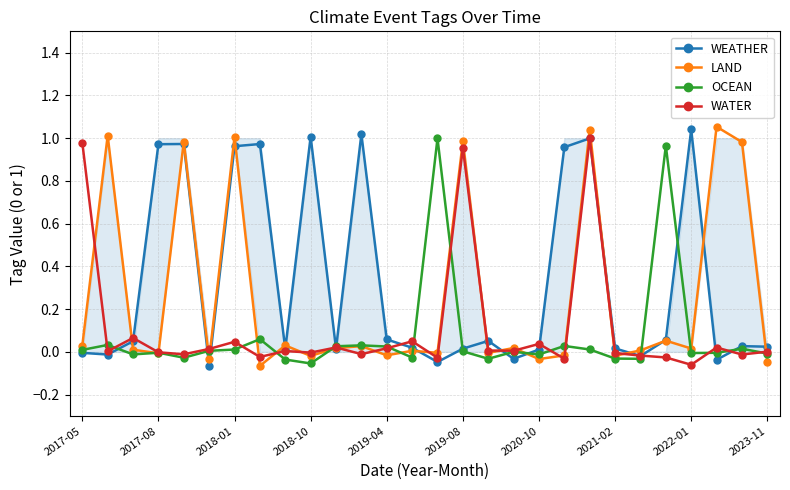

Rank the series at 10 from highest to lowest value.

OCEAN, WATER, LAND, WEATHER